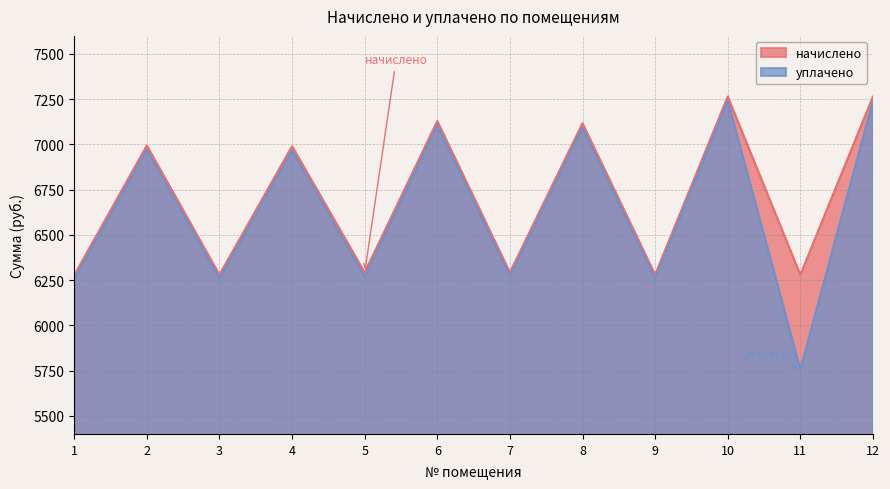

At which category does уплачено reach its first local valley?

3